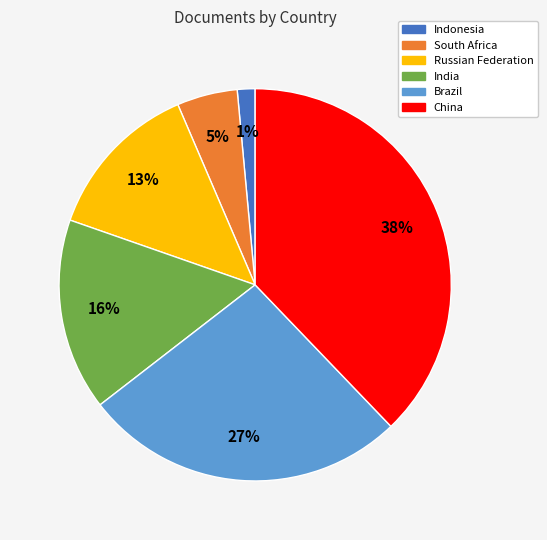

Do Russian Federation and India together represent more than half of the pie?

No